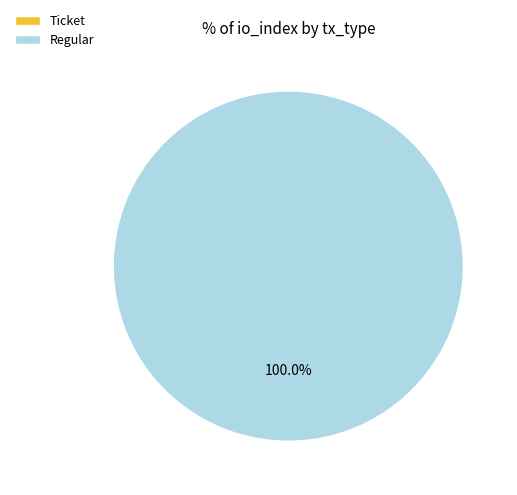

To the nearest percent, what is the difference between the Ticket and Regular slice percentages?

100%